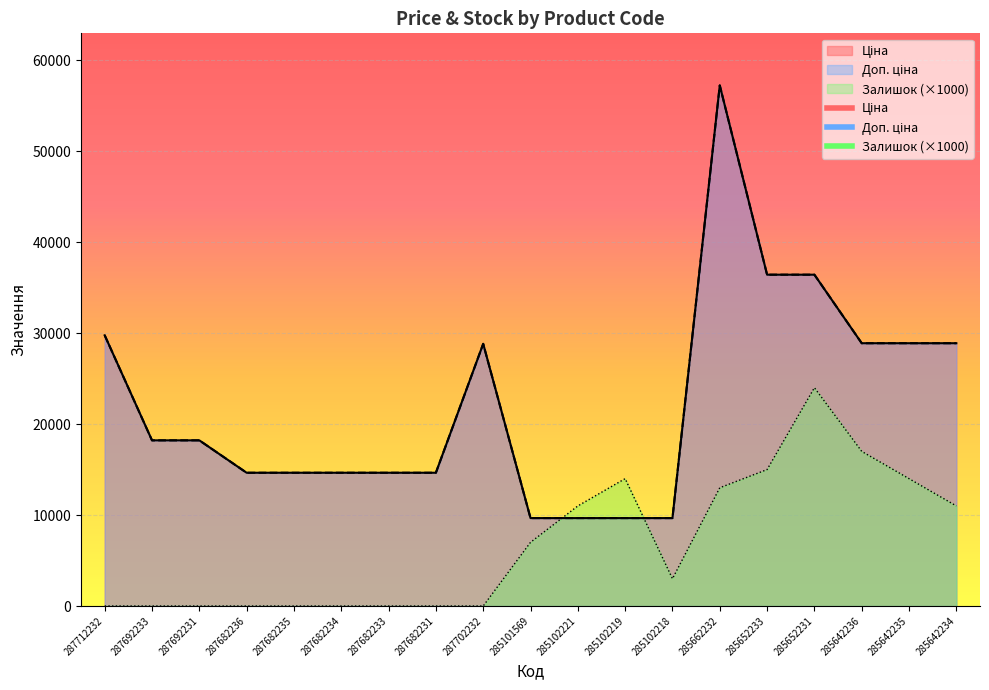

How many data points in Ціна are above 18212?

10